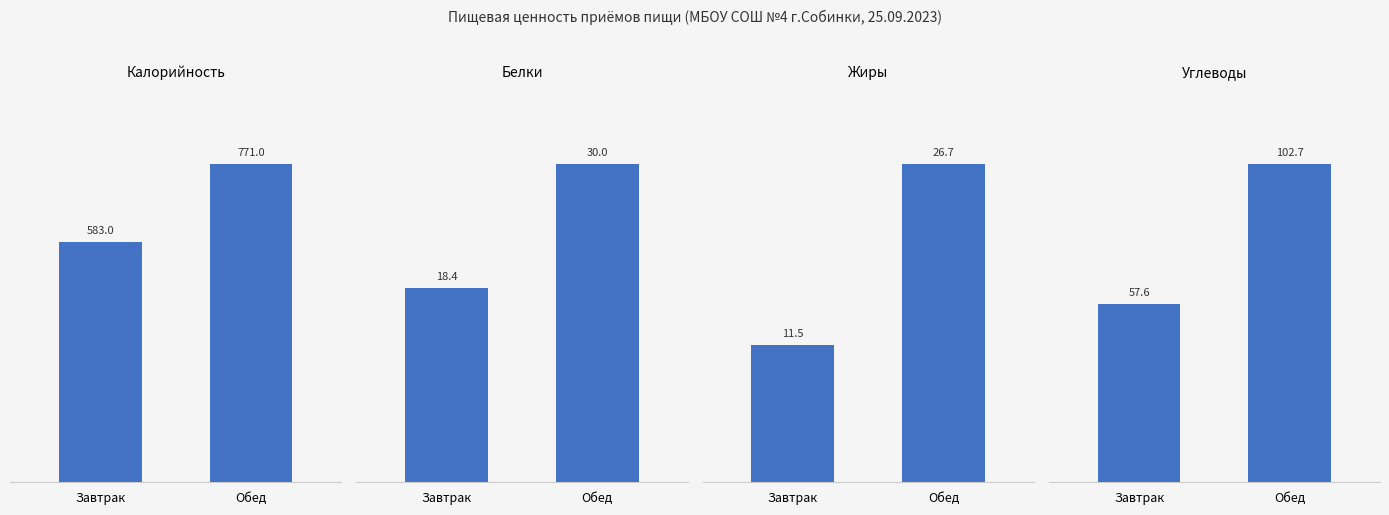

How many series are shown in this chart?

4